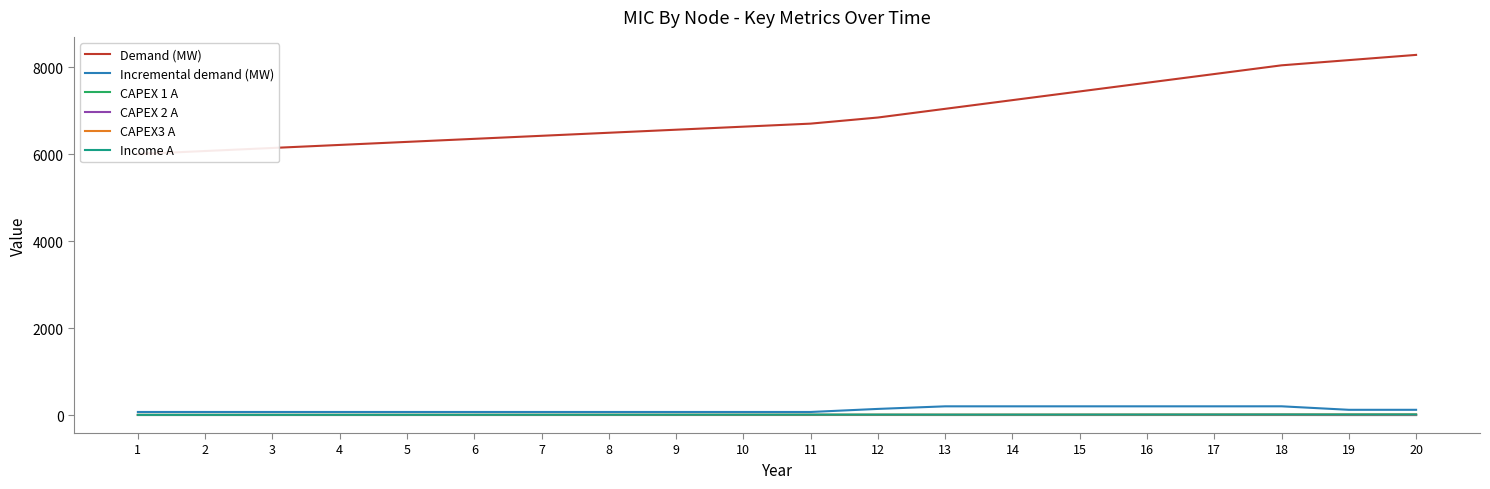

The value of Incremental demand (MW) at 15 is 199.9. True or false?

True